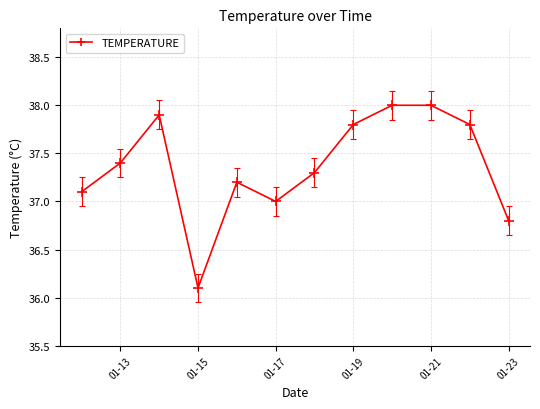

Reading left to right, extract all data points from this chart.

37.1	37.4	37.9	36.1	37.2	37.0	37.3	37.8	38.0	38.0	37.8	36.8